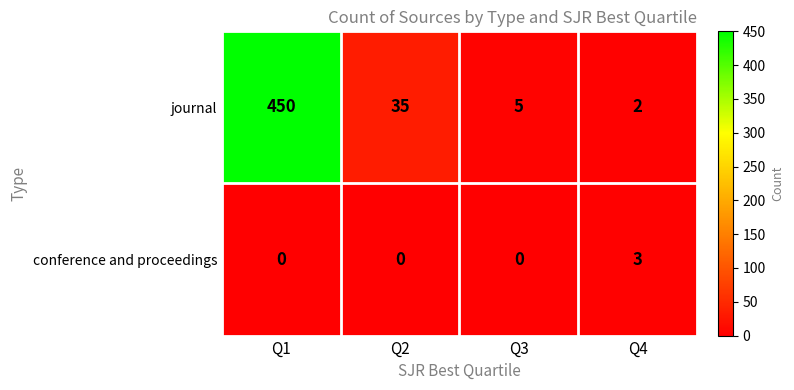

Is it true that journal equals 1 at Q4?

False